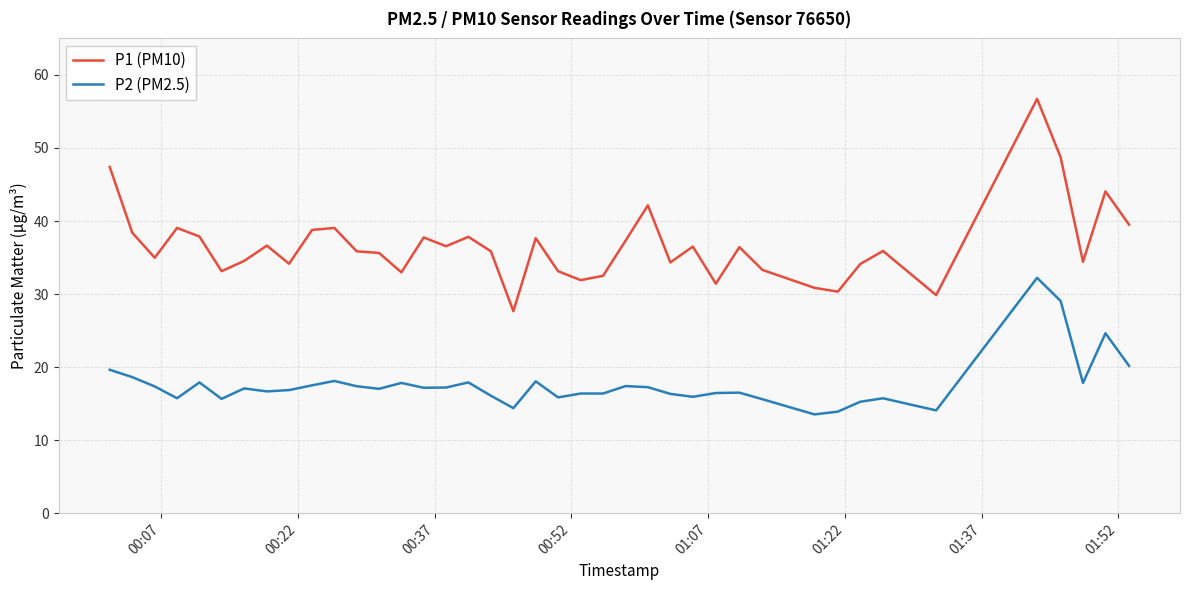

What is the minimum value shown in the chart?

13.5